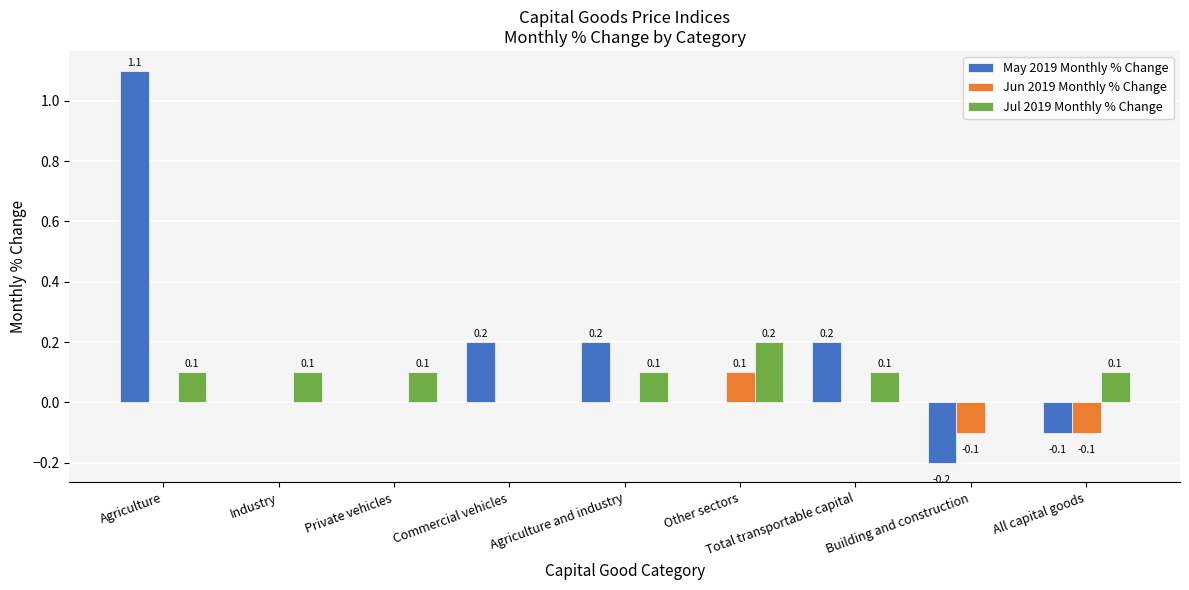

How many groups of bars are there?

9